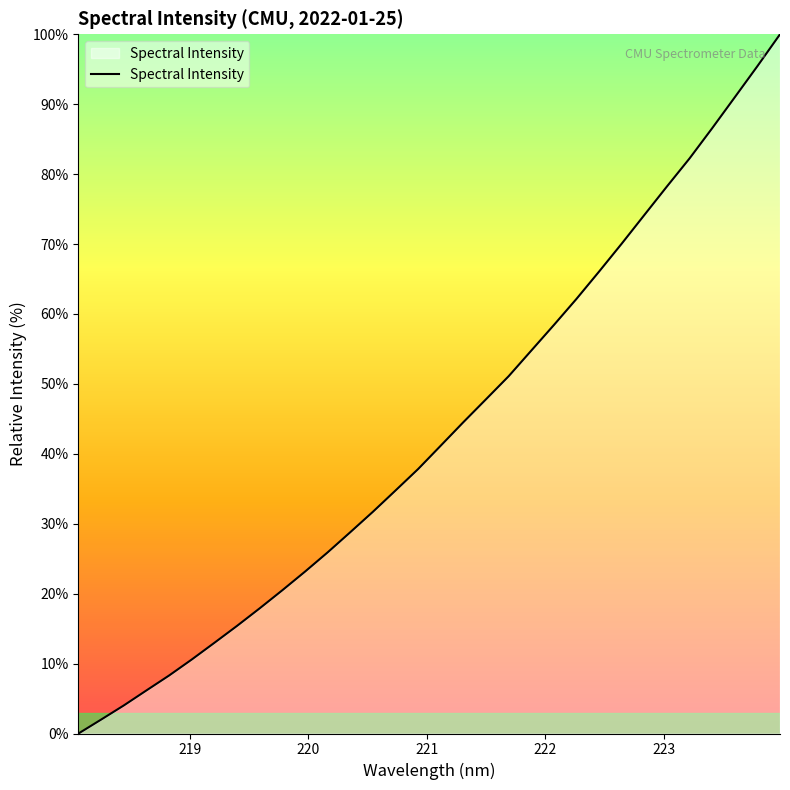

True or false: there are more than 1 points higher than both neighbors.

False